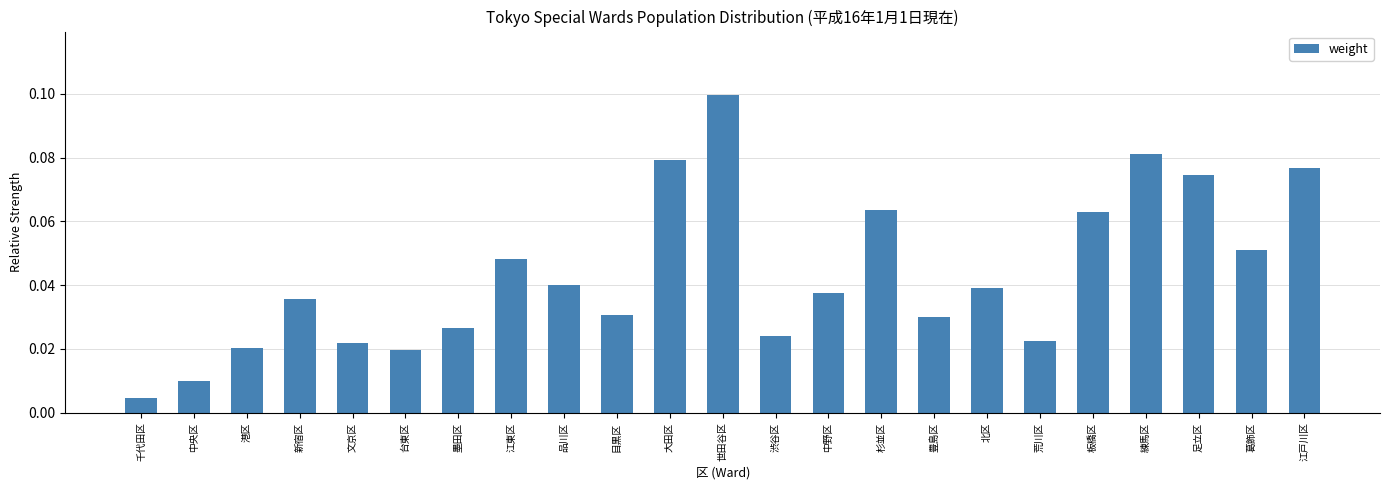

At which label is the value closest to 0?

千代田区